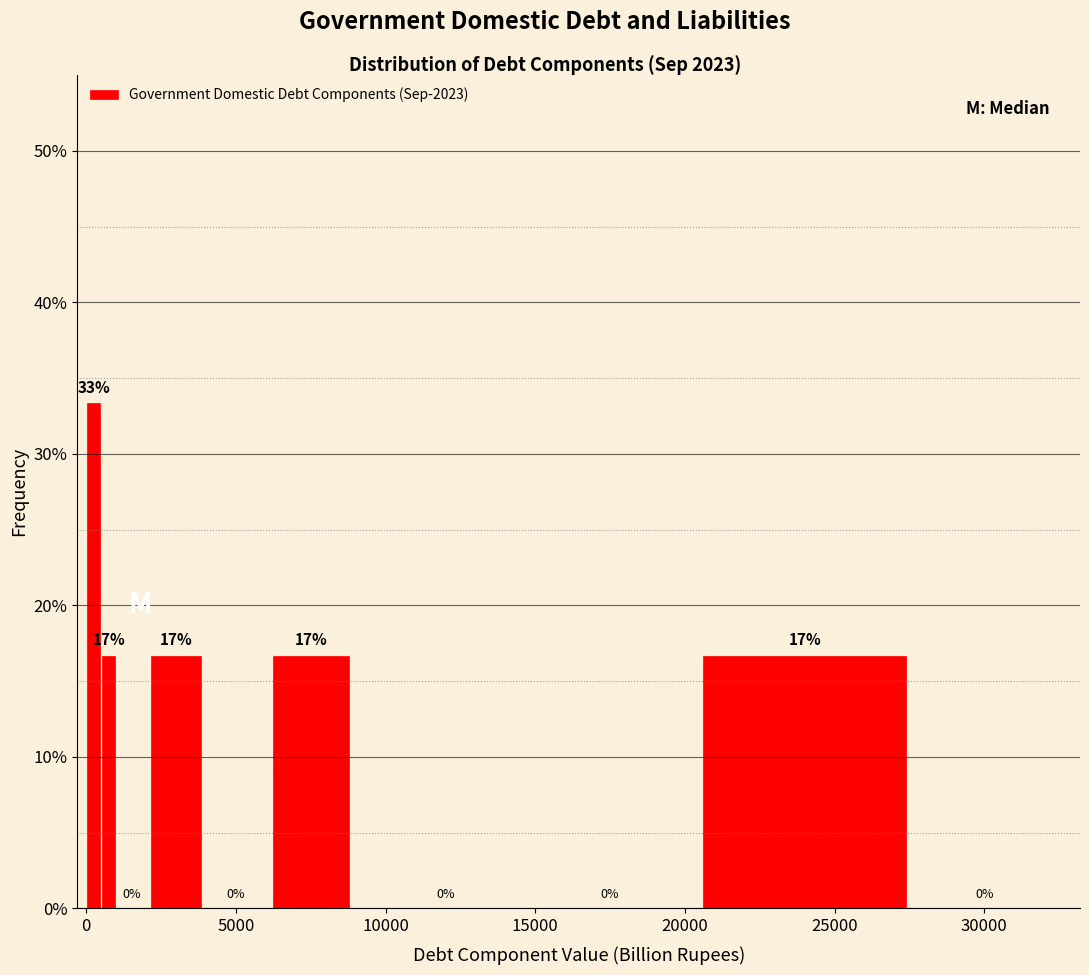

Around what value on the x-axis is the tallest bar? Give the approximate position of its centre, as read against the axis.

500